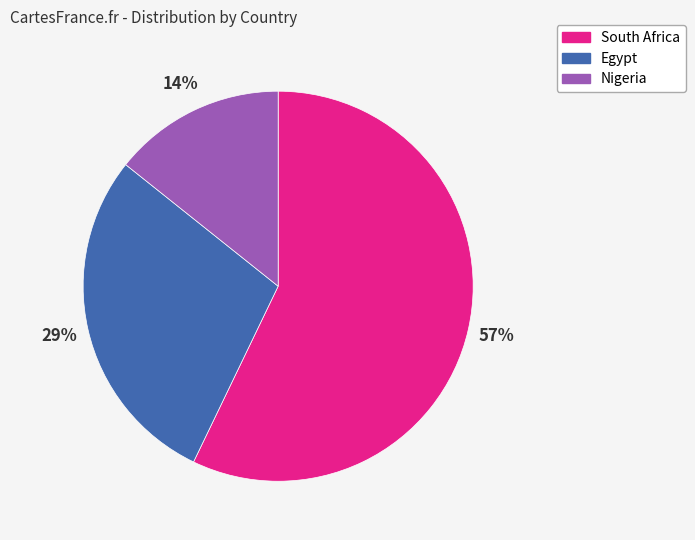

Which has a higher value, Nigeria or Egypt?

Egypt